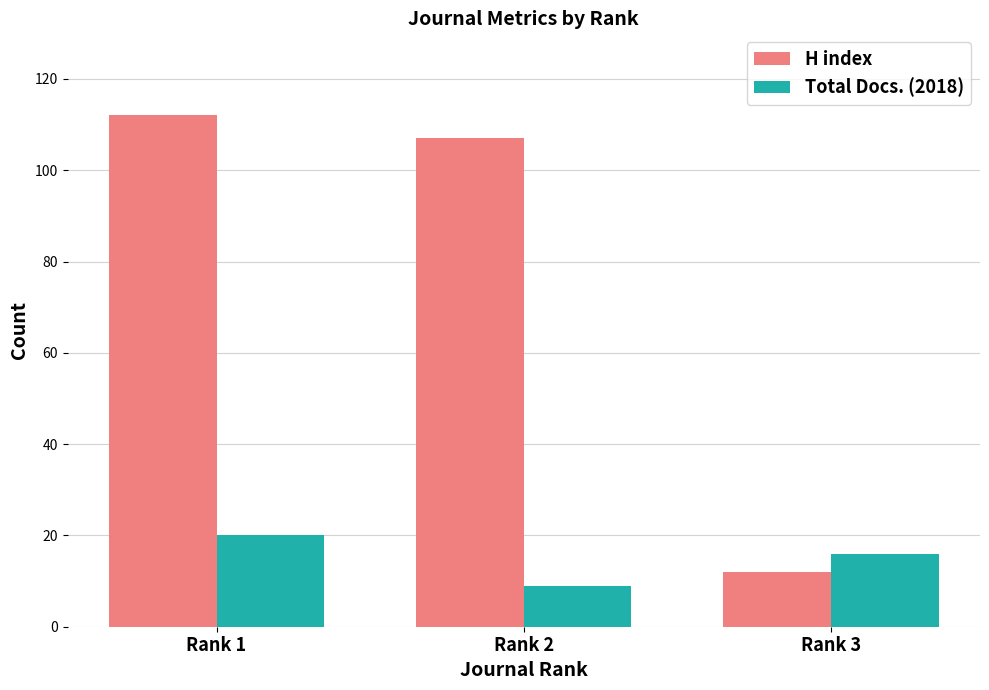

True or false: Total Docs. (2018) has a value of 9 at Rank 2.

True